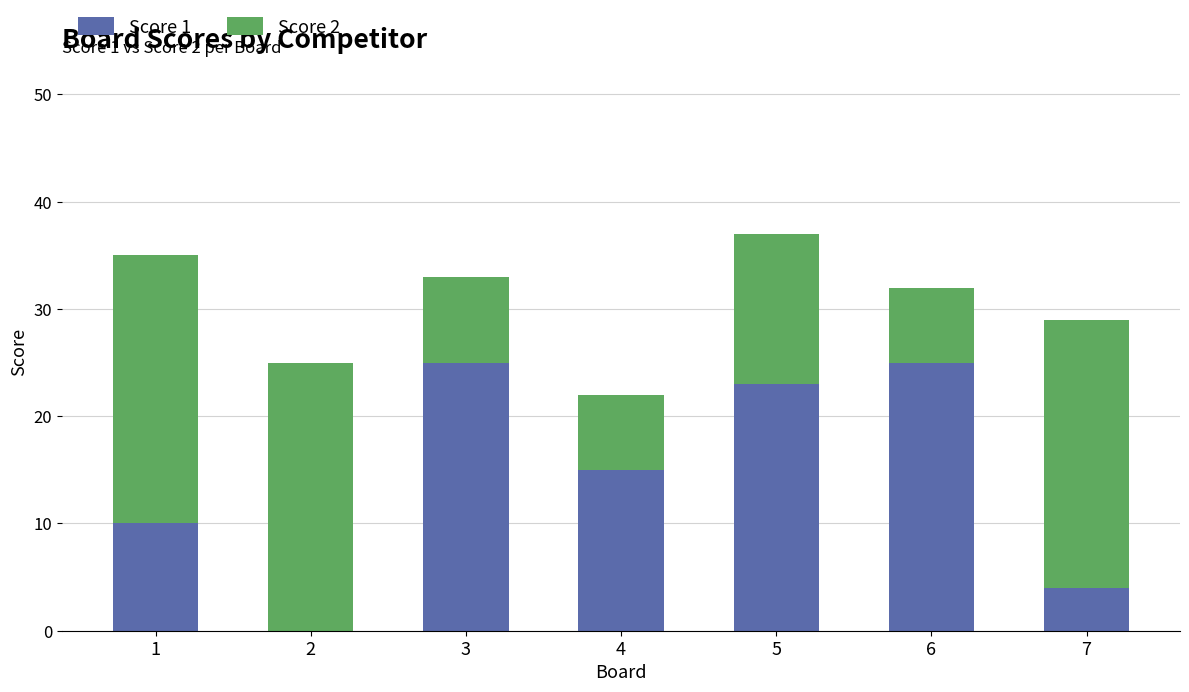

Reading left to right, transcribe the values for Score 1.

1=10	2=0	3=25	4=15	5=23	6=25	7=4